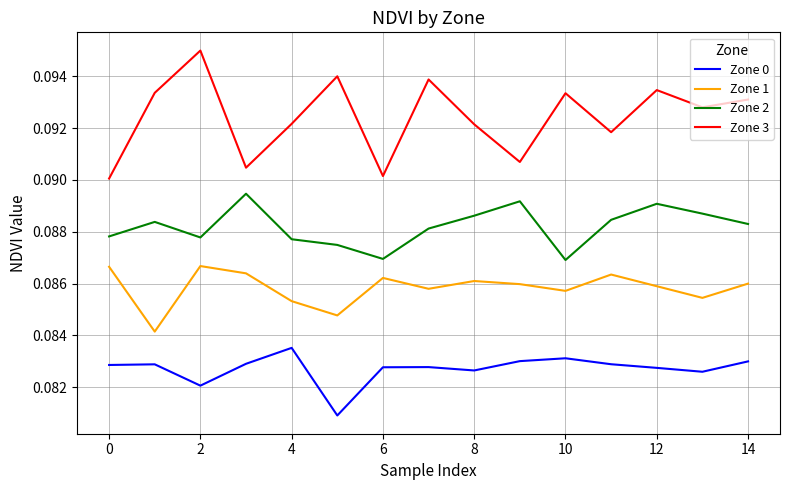

Rank the series by their maximum value, from highest to lowest.

Zone 3, Zone 2, Zone 1, Zone 0